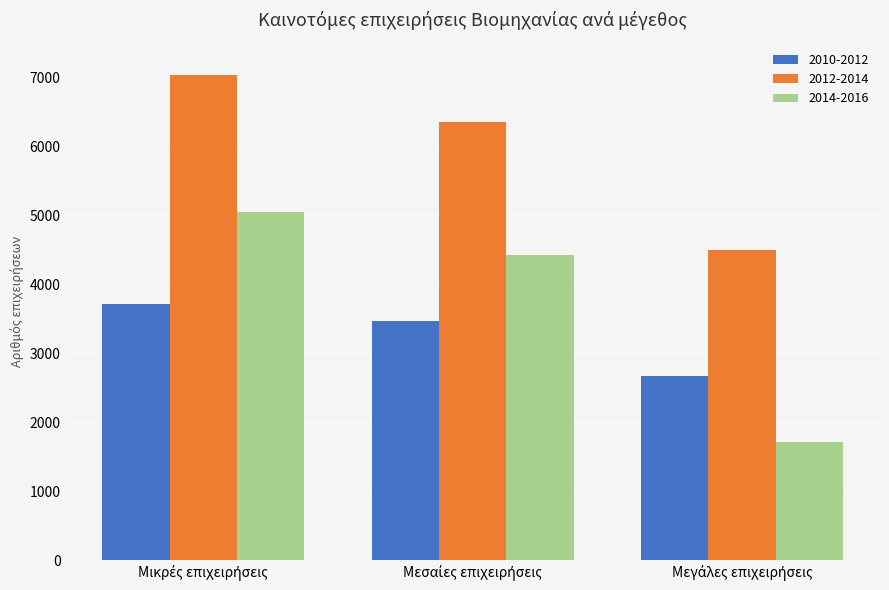

Which series has the largest range (max minus min)?

2014-2016